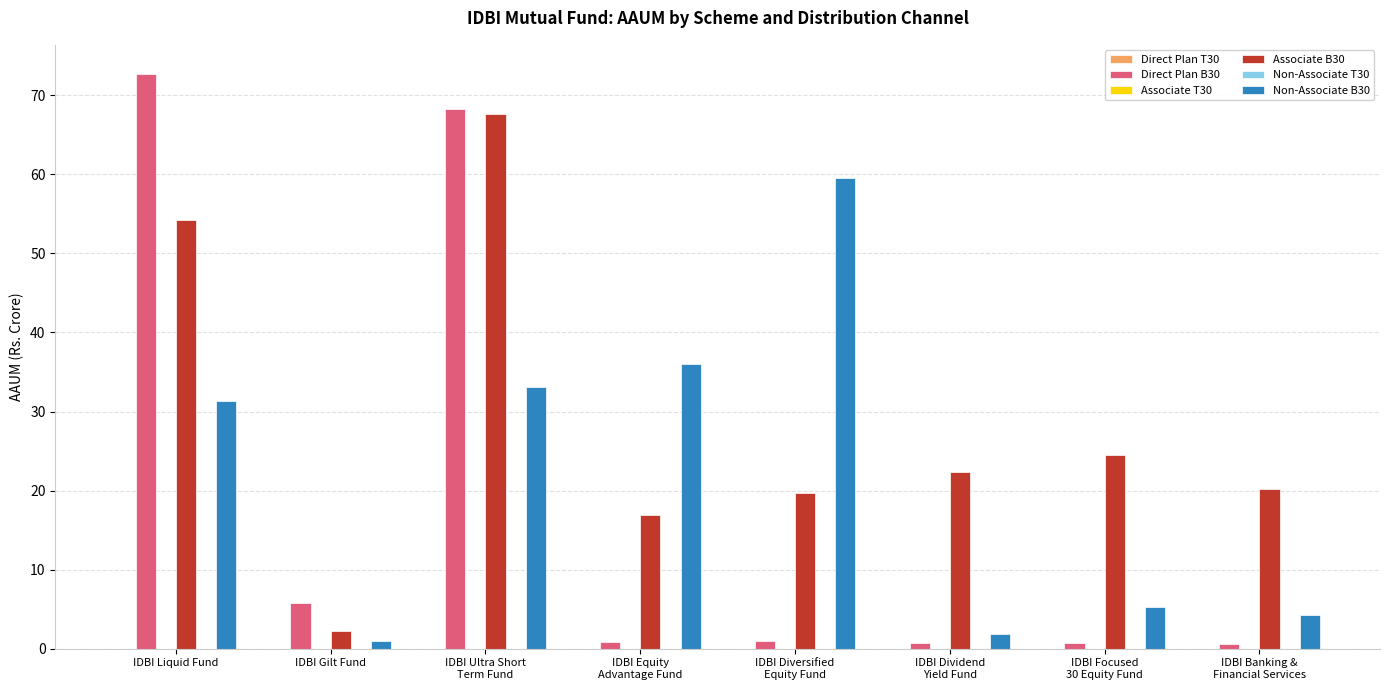

Read the Associate B30 value at IDBI Equity
Advantage Fund.

16.9